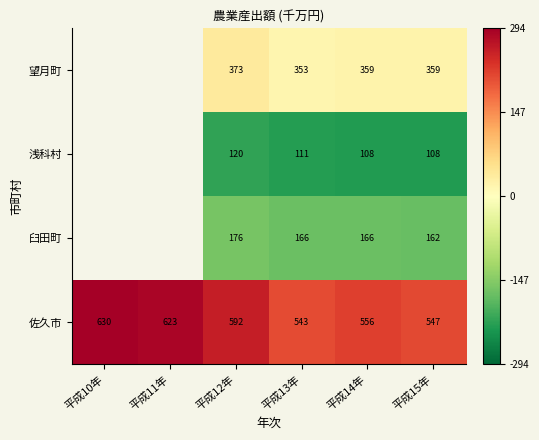

How many data points in 佐久市 are less than 592?

3